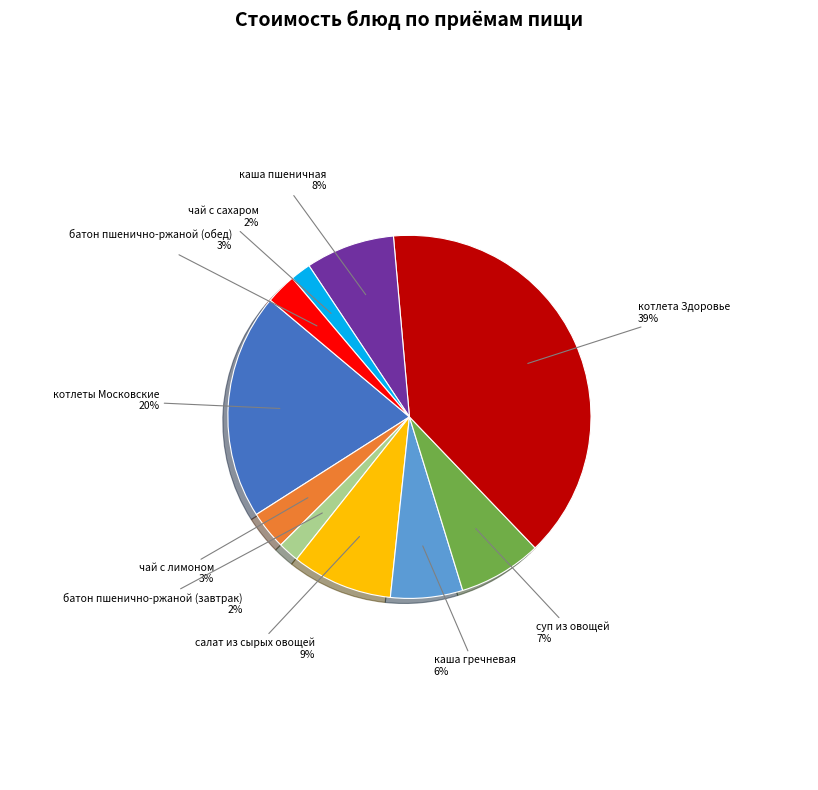

What is the ratio of the value at чай с сахаром to the value at батон пшенично-ржаной (завтрак)?

1.0